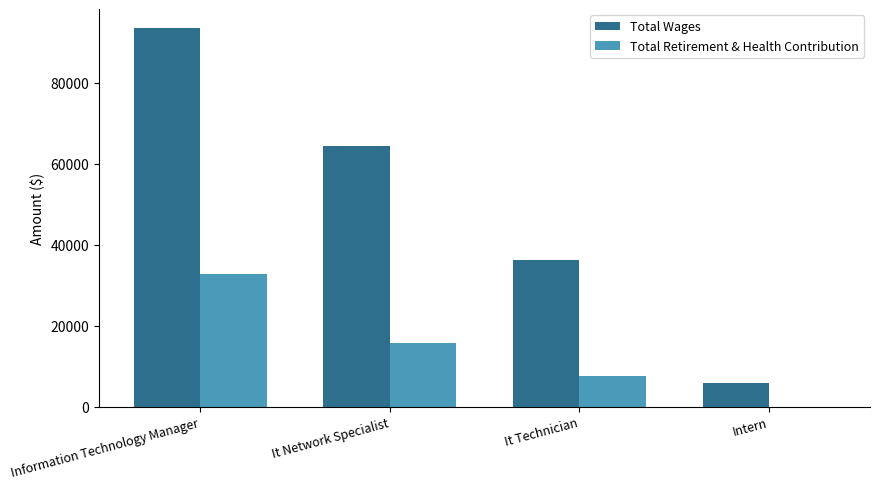

What is the maximum value shown in the chart?

93489